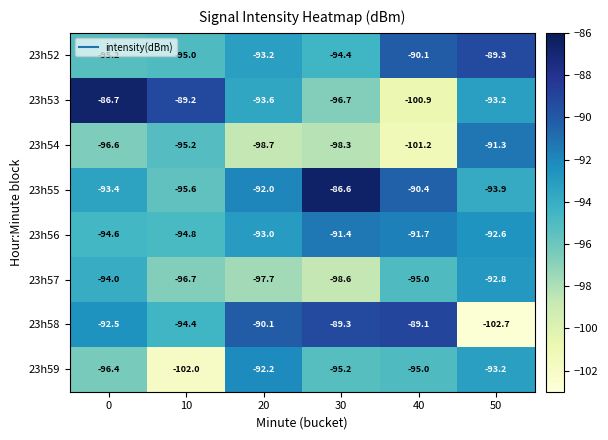

The 23h55 series shows -151.4 at 50. True or false?

False